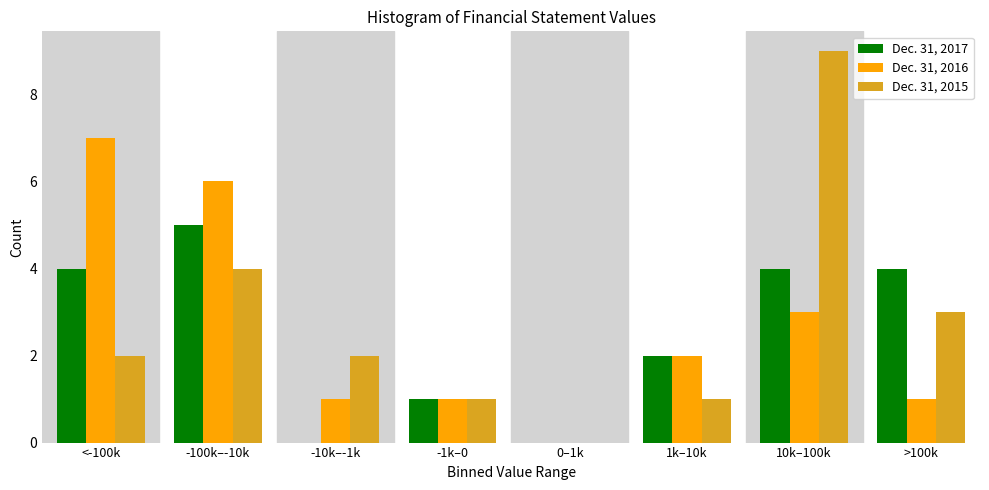

Reading left to right, transcribe all the data shown in this chart.

Dec. 31, 2017: <-100k=4	-100k–-10k=5	-10k–-1k=0	-1k–0=1	0–1k=0	1k–10k=2	10k–100k=4	>100k=4
Dec. 31, 2016: <-100k=7	-100k–-10k=6	-10k–-1k=1	-1k–0=1	0–1k=0	1k–10k=2	10k–100k=3	>100k=1
Dec. 31, 2015: <-100k=2	-100k–-10k=4	-10k–-1k=2	-1k–0=1	0–1k=0	1k–10k=1	10k–100k=9	>100k=3